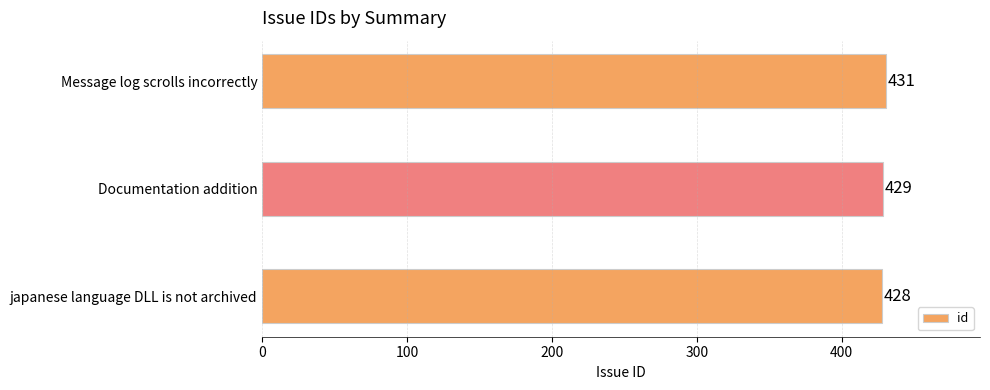

What is the smallest value displayed?

428